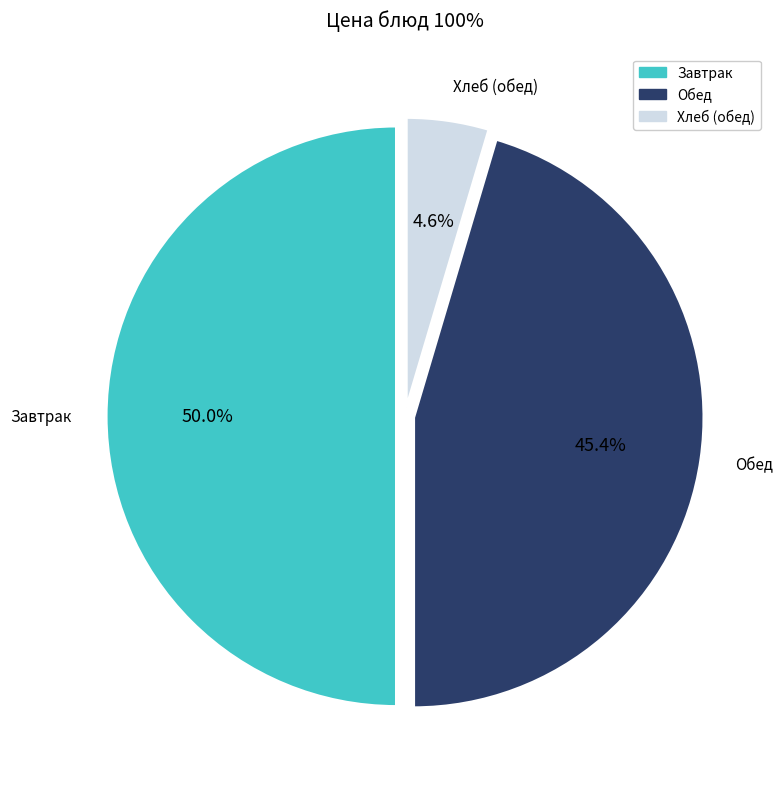

How many segments does this pie chart have?

3